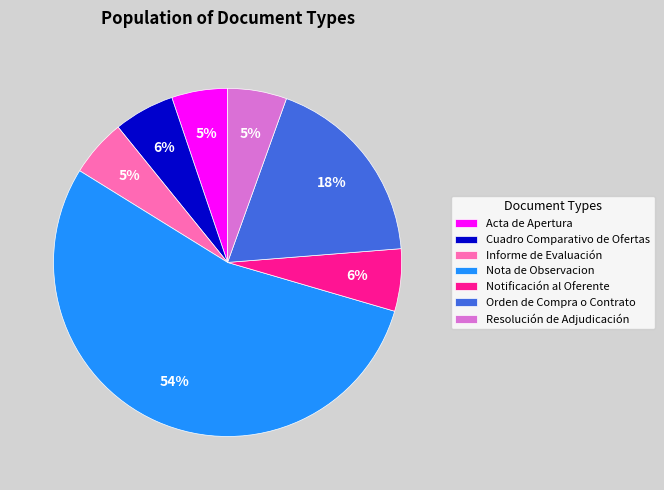

To the nearest percent, what is the average slice percentage?

14%